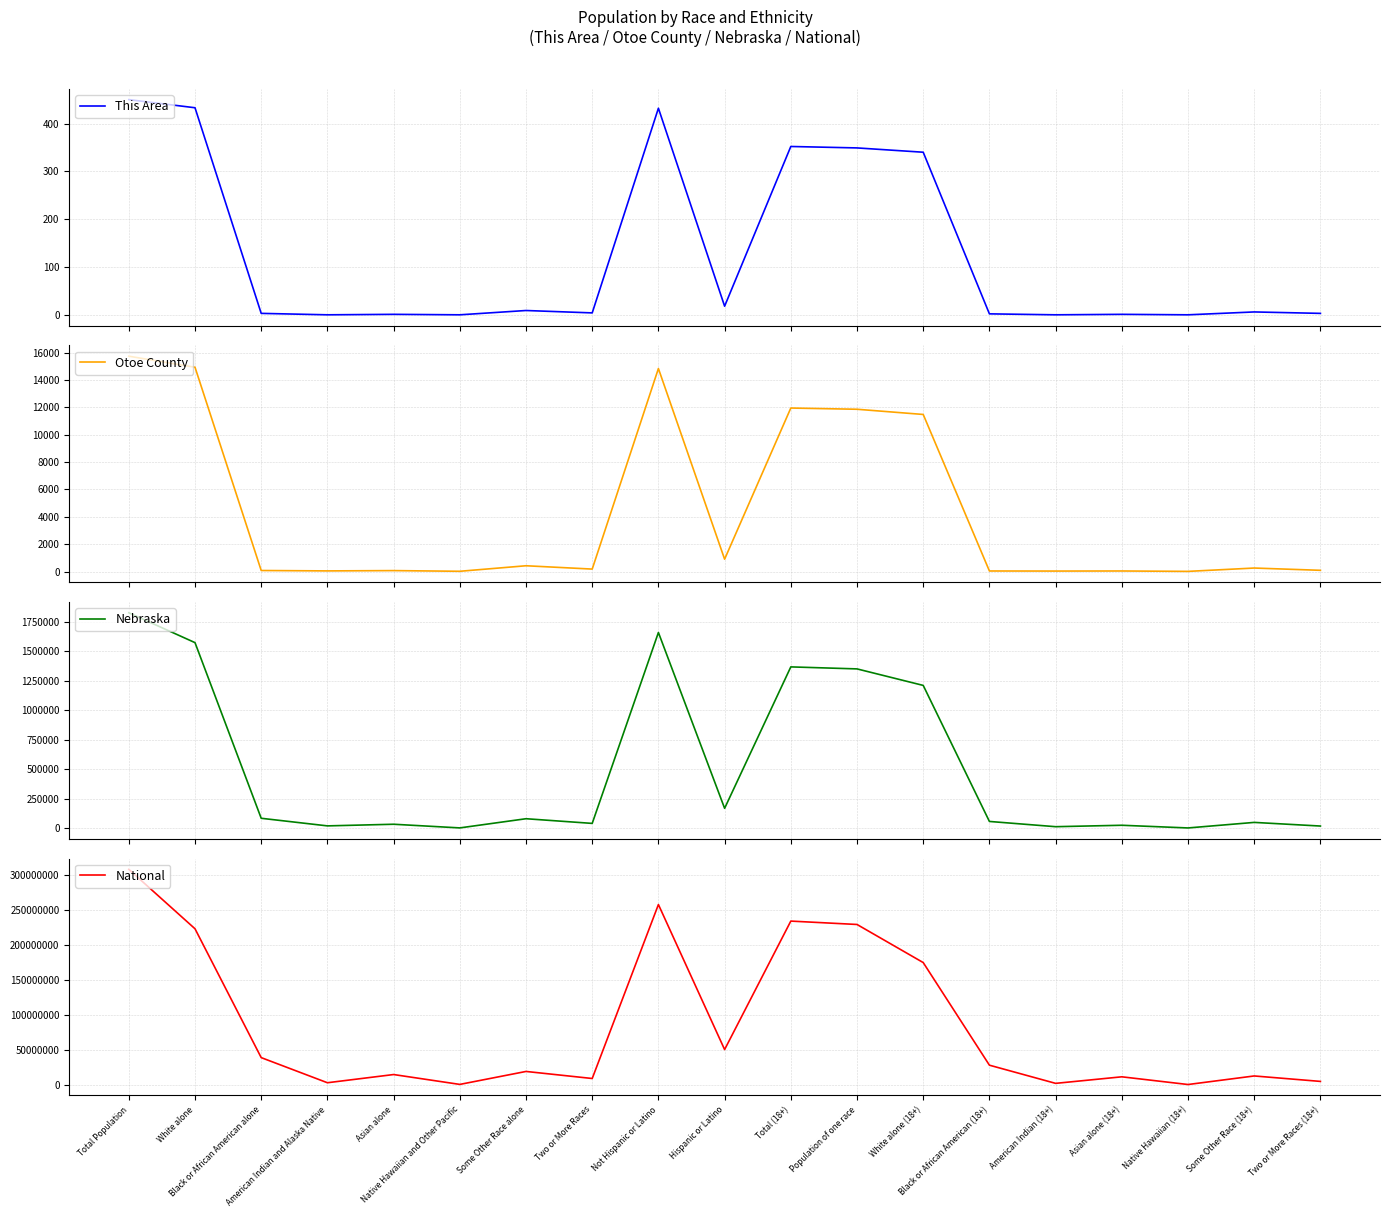

At which category does Nebraska reach its first local valley?

American Indian and Alaska Native